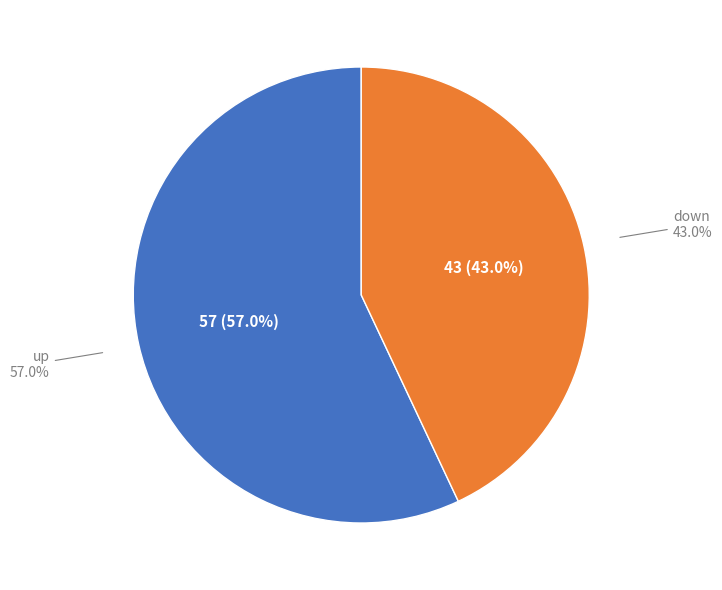

To the nearest percent, what is the difference between the down and up slice percentages?

14%